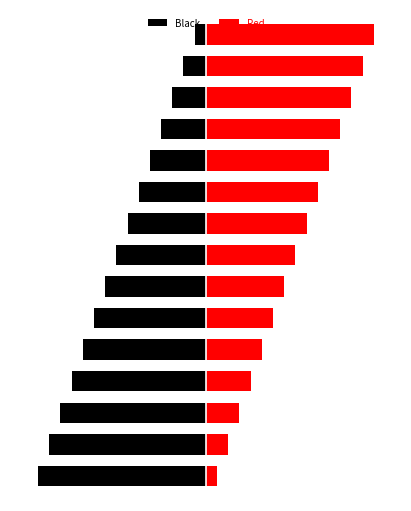

What is the minimum value for Black?

-30